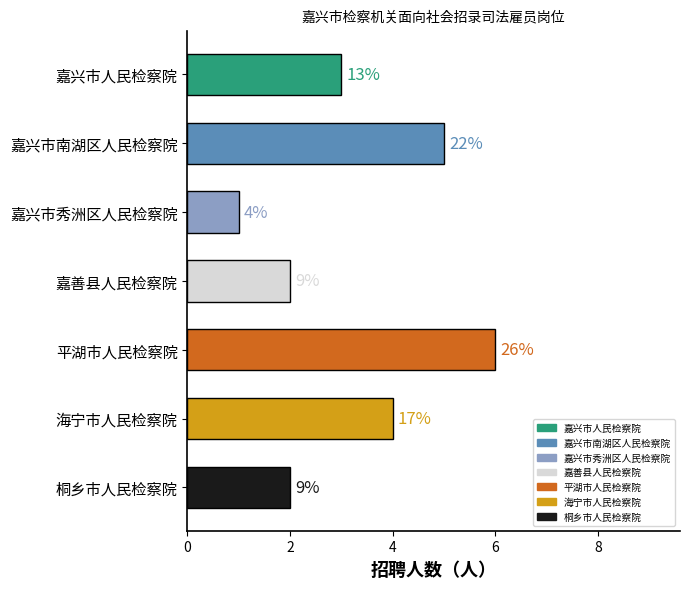

What is the difference between the second highest and second lowest values?

3